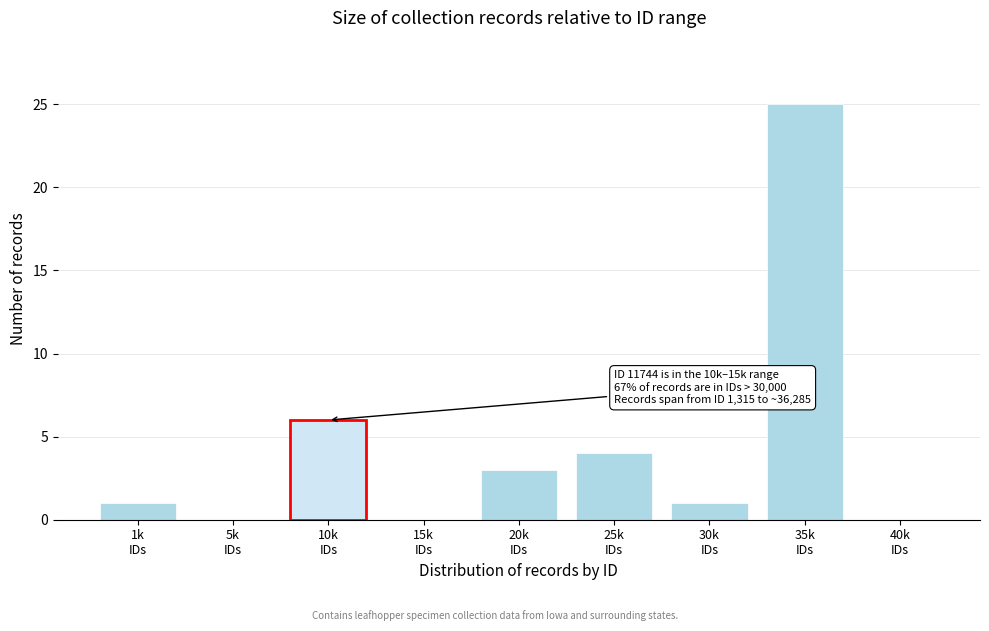

What is the sum of all values?

40